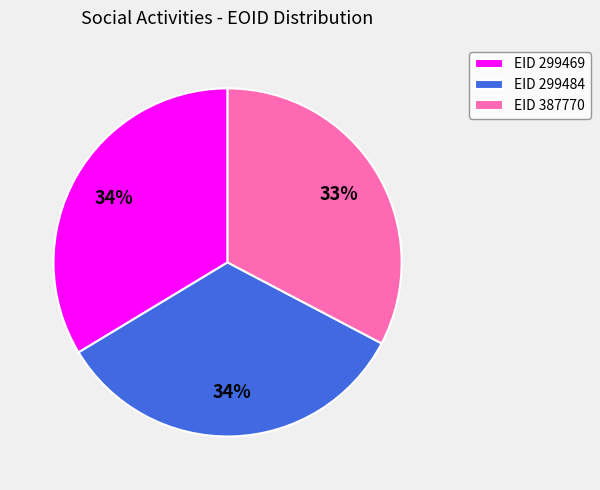

Which slice is the smallest?

EID 387770